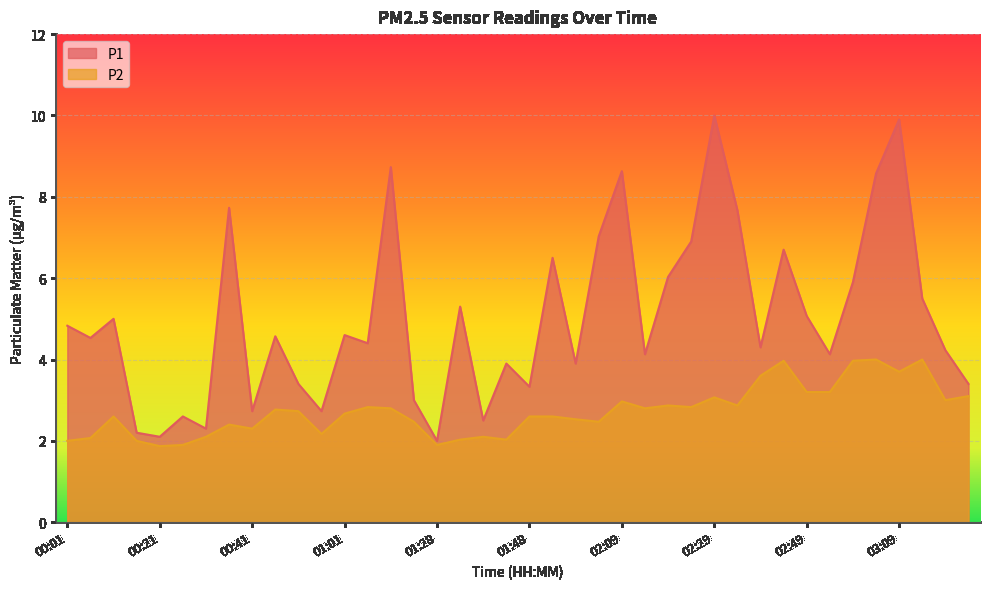

What is the spread (max minus min) of values at 00:21?

0.2